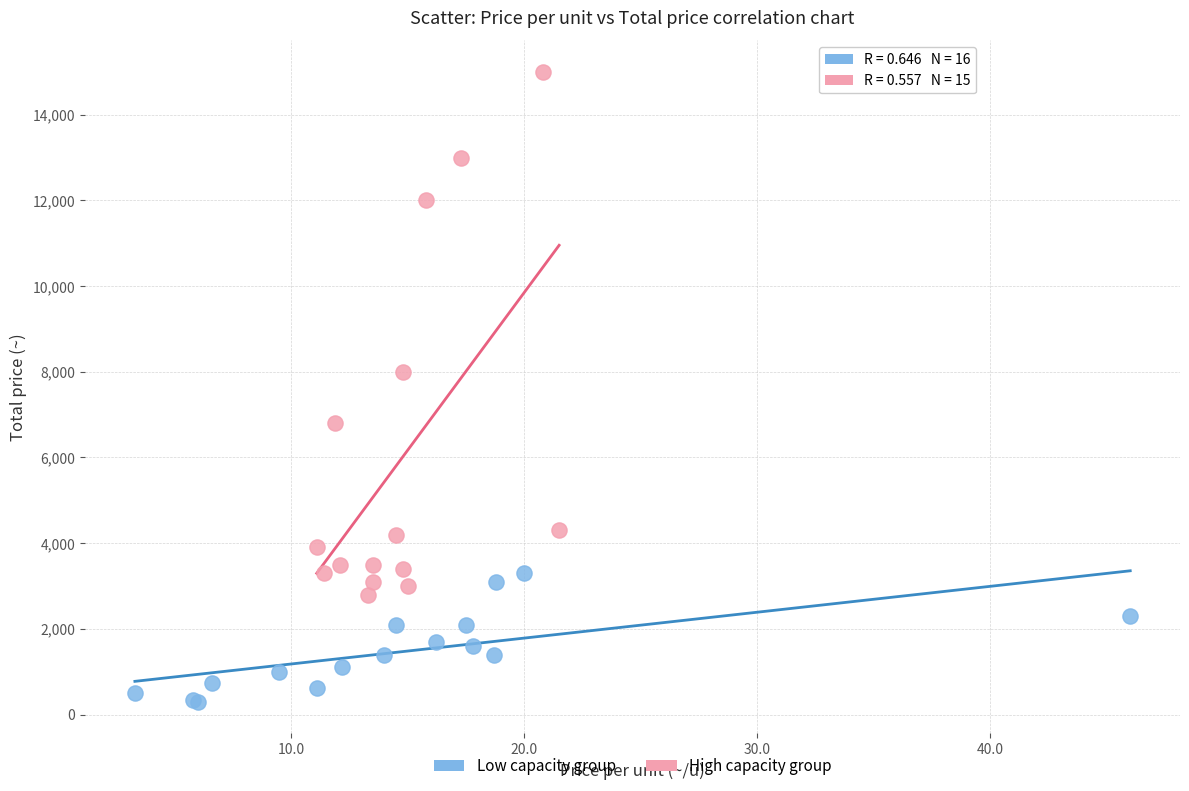

Which series contains the highest Y value?

High capacity group